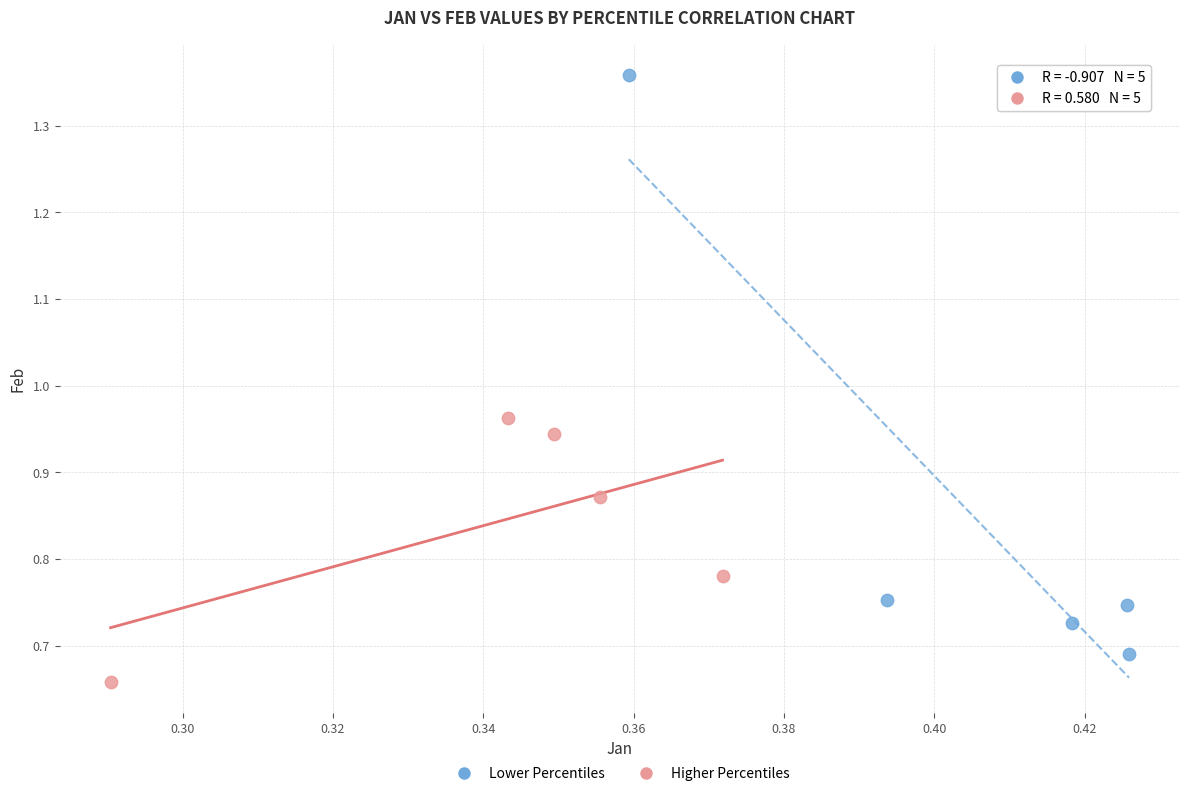

What are all the series names shown in the legend?

Lower Percentiles, Higher Percentiles